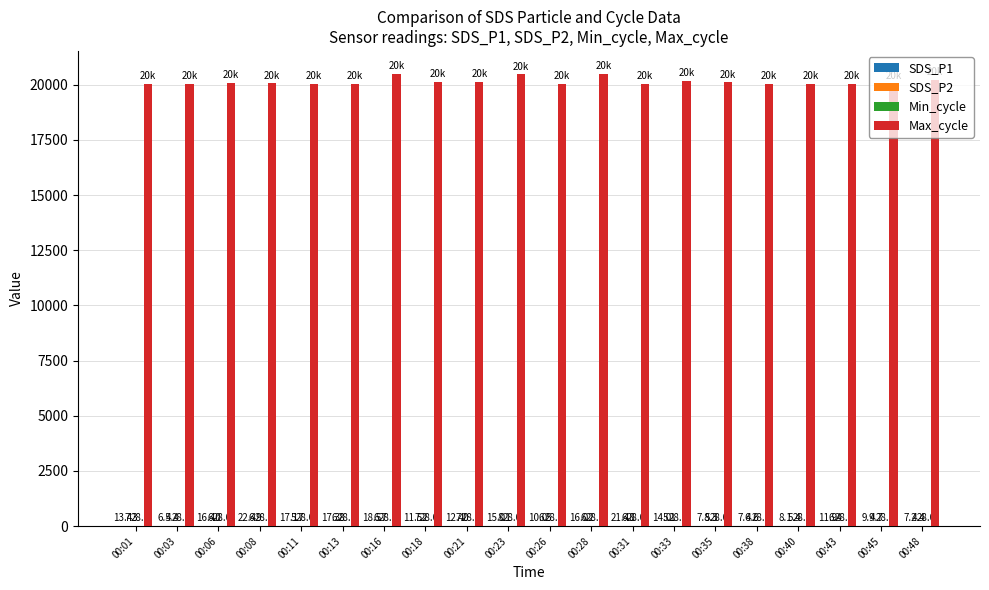

What is the total value across all series at 00:01?

20089.7